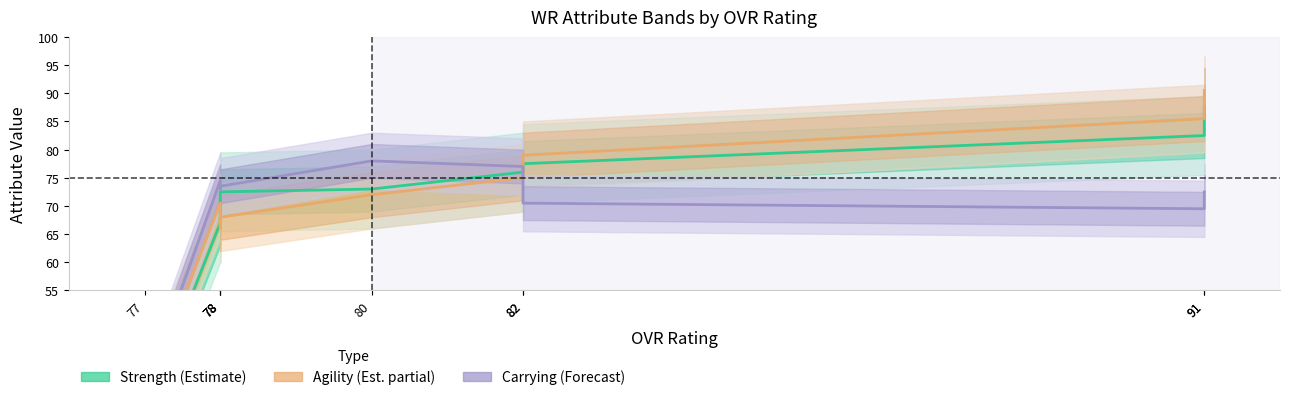

Which category has the highest value in the Agility (Est. partial) series?

91